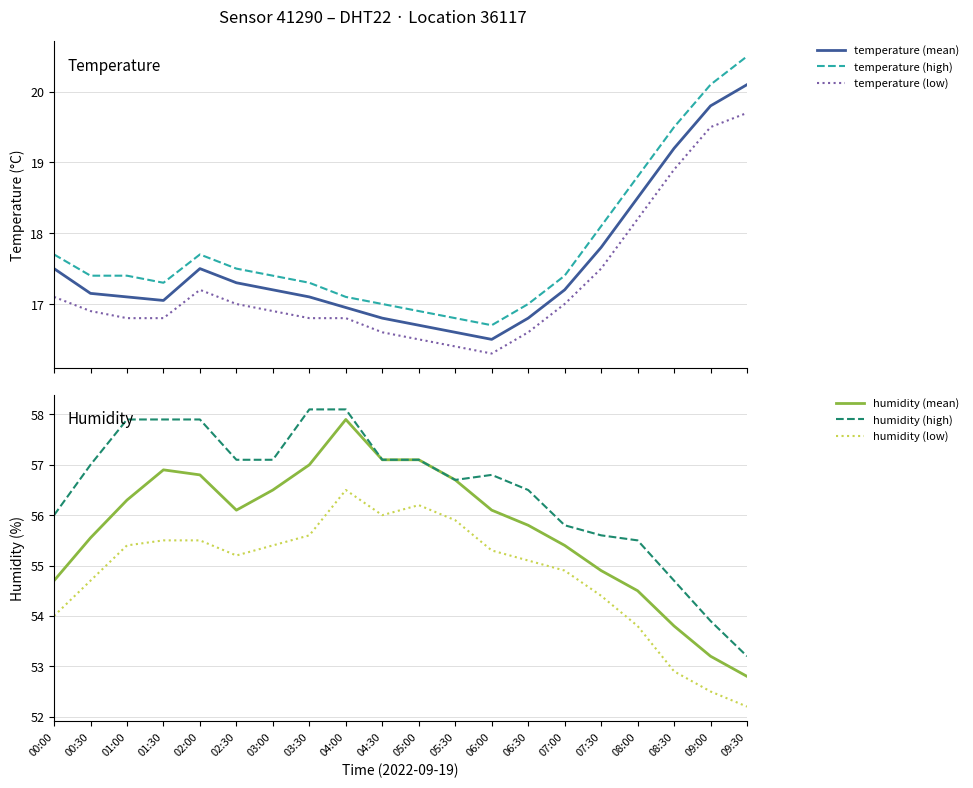

What are all the series names shown in the legend?

temperature (mean), temperature (high), temperature (low), humidity (mean), humidity (high), humidity (low)